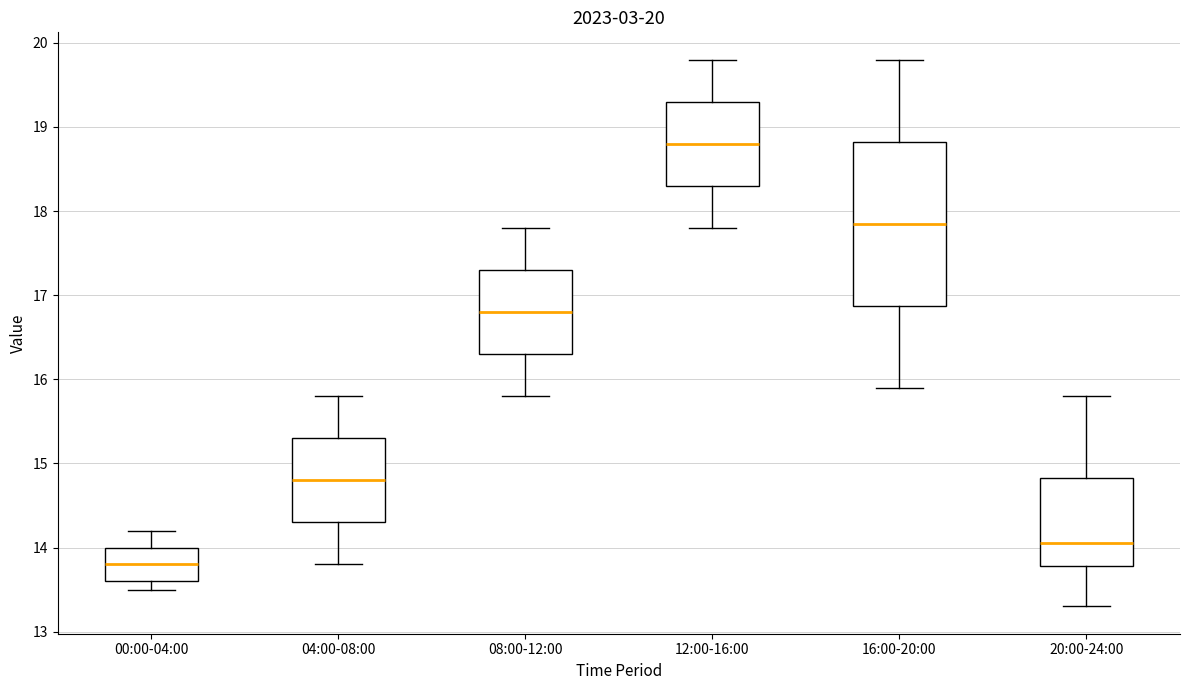

Comparing the boxes themselves (not the whiskers), which one is the tallest?

16:00-20:00